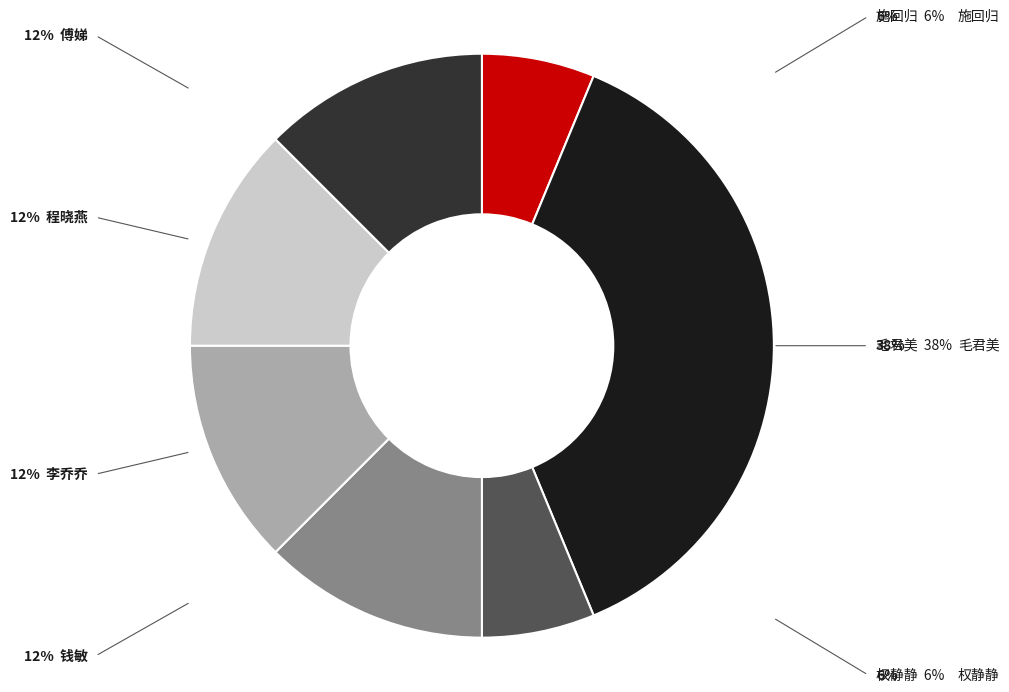

To the nearest percent, what is the average slice percentage?

14%